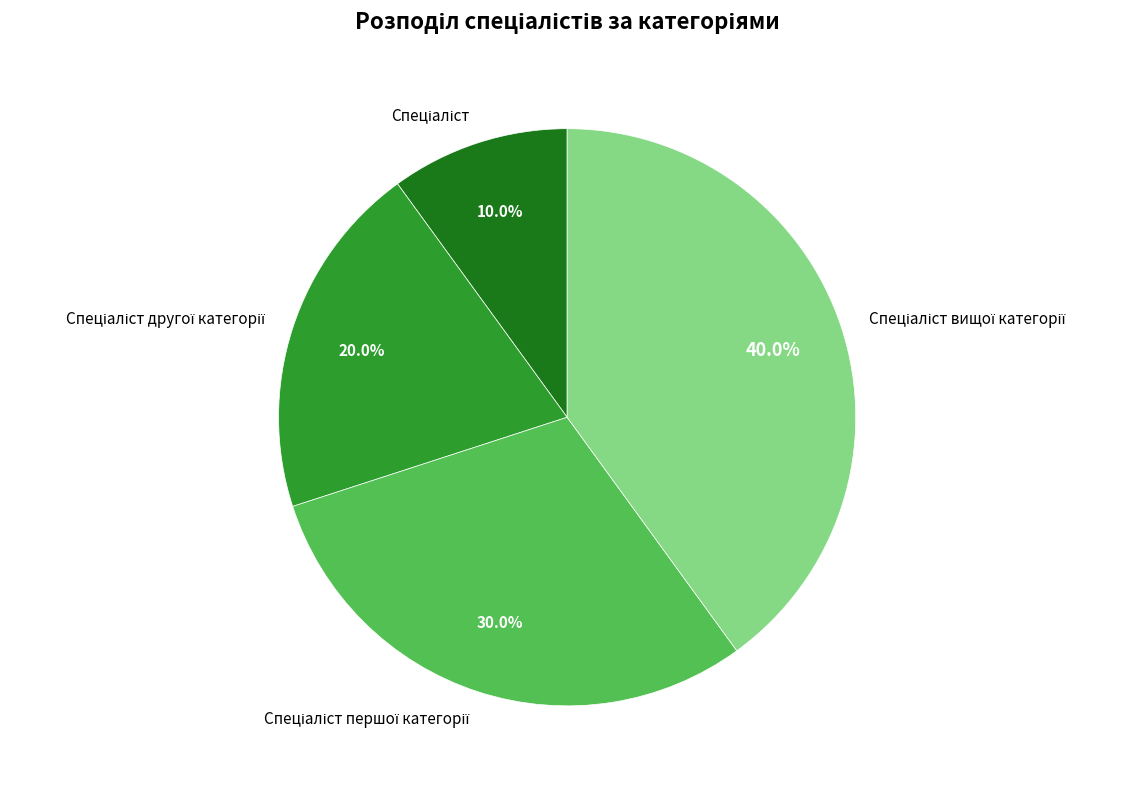

Is there any slice that represents more than half of the pie?

No